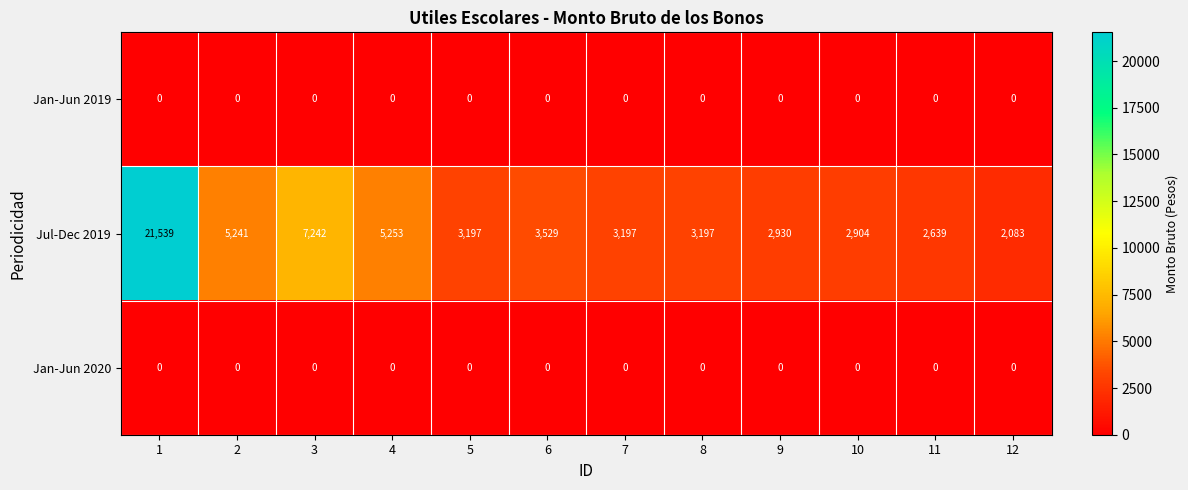

At how many categories does at least one series exceed 21031?

1